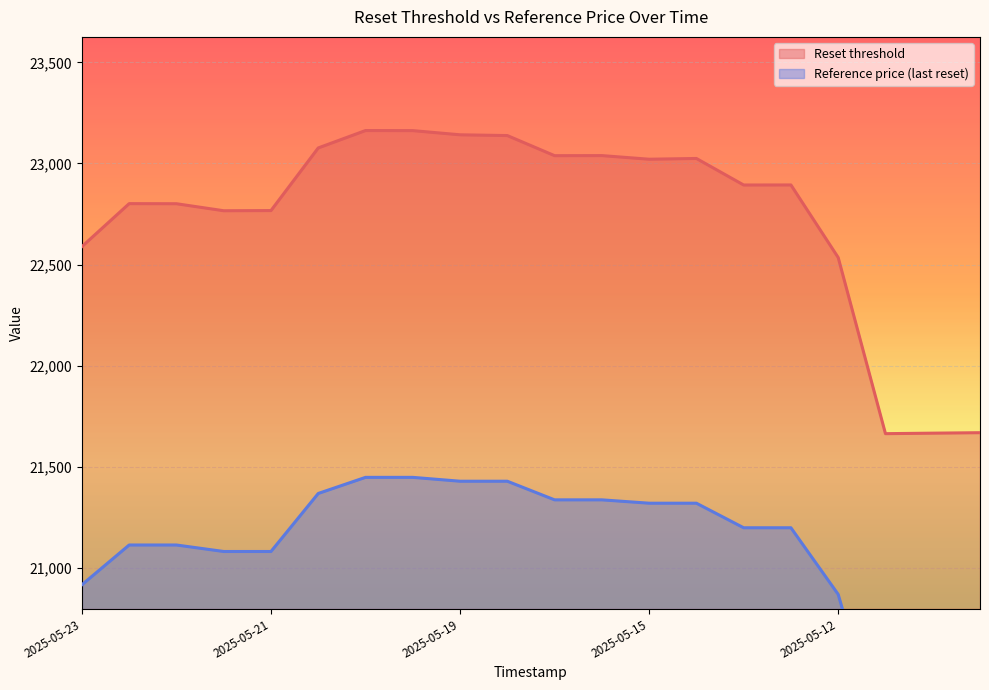

At which category is the sum across all series the highest?

2025-05-20 07:59:06